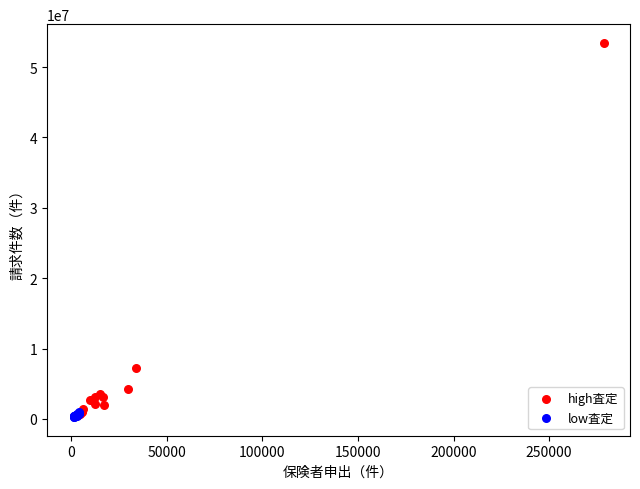

Which series reaches the maximum Y coordinate?

high査定